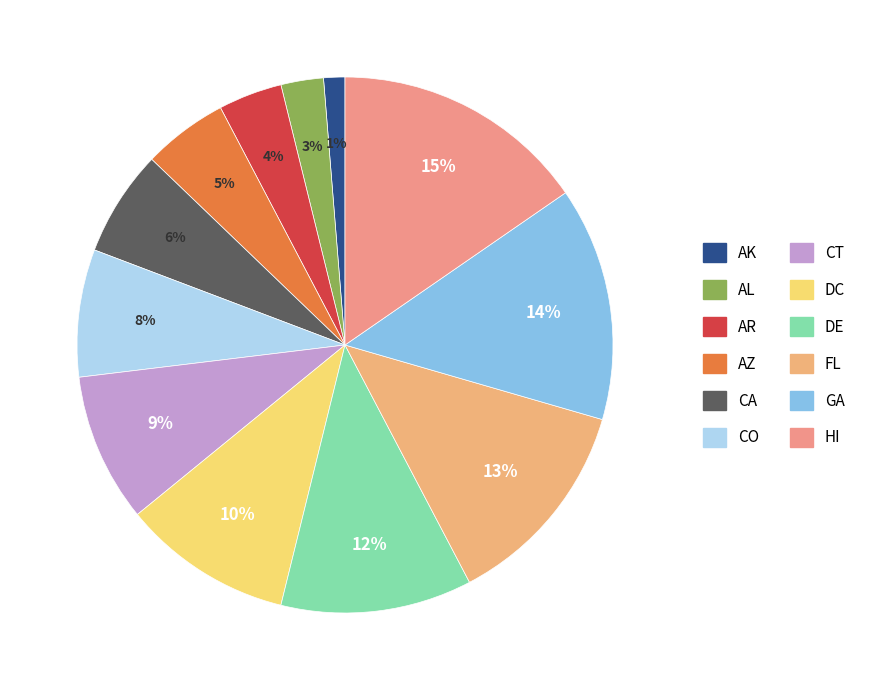

Count the number of slices in the pie.

12